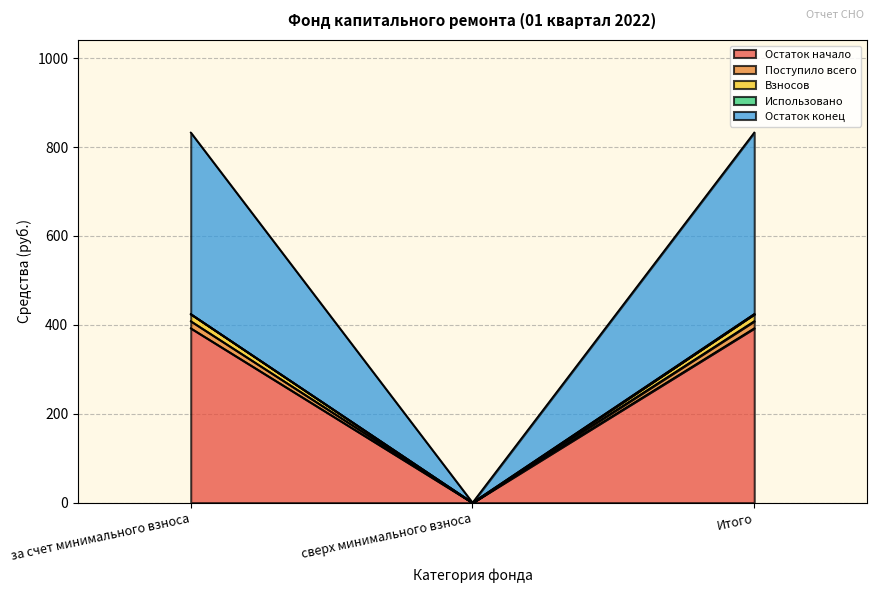

What is the approximate value of Остаток начало at за счет минимального взноса?

392.4